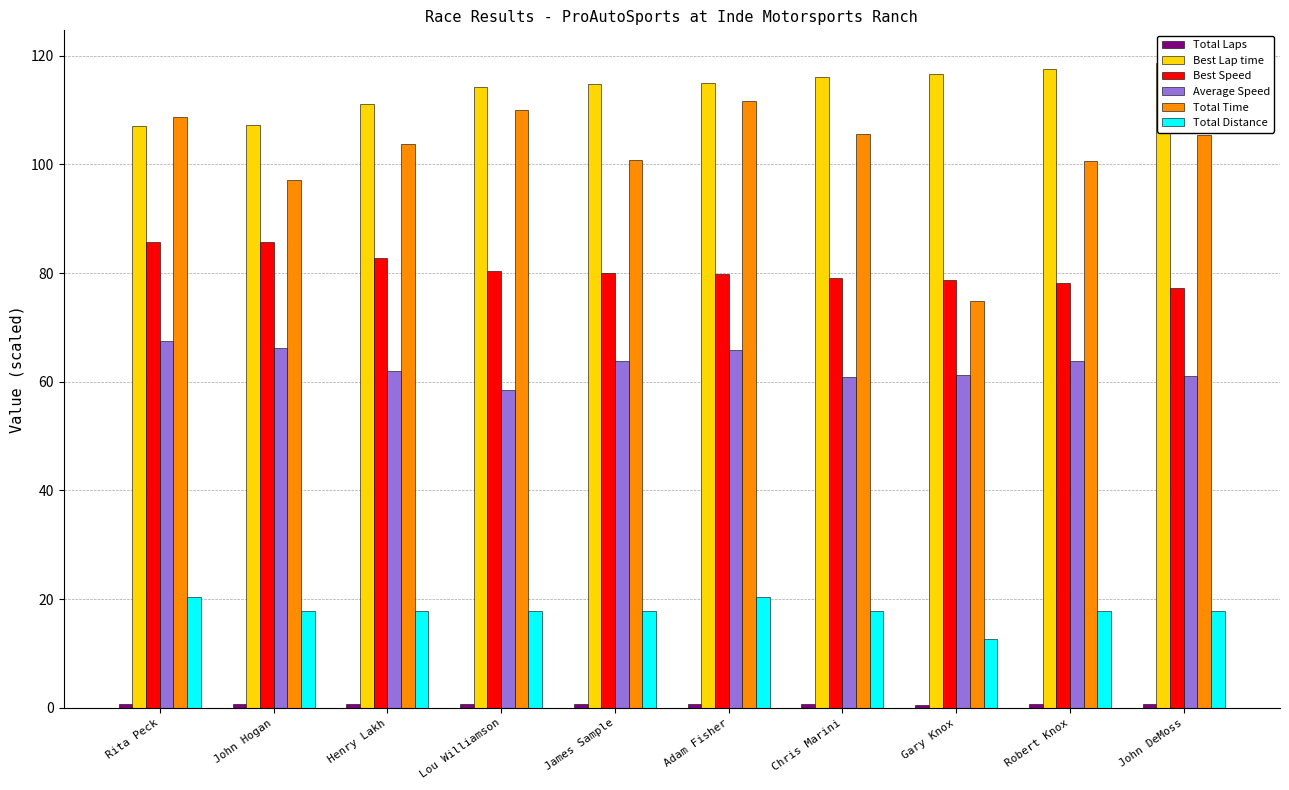

The value of Best Speed at Lou Williamson is 80.3. True or false?

True